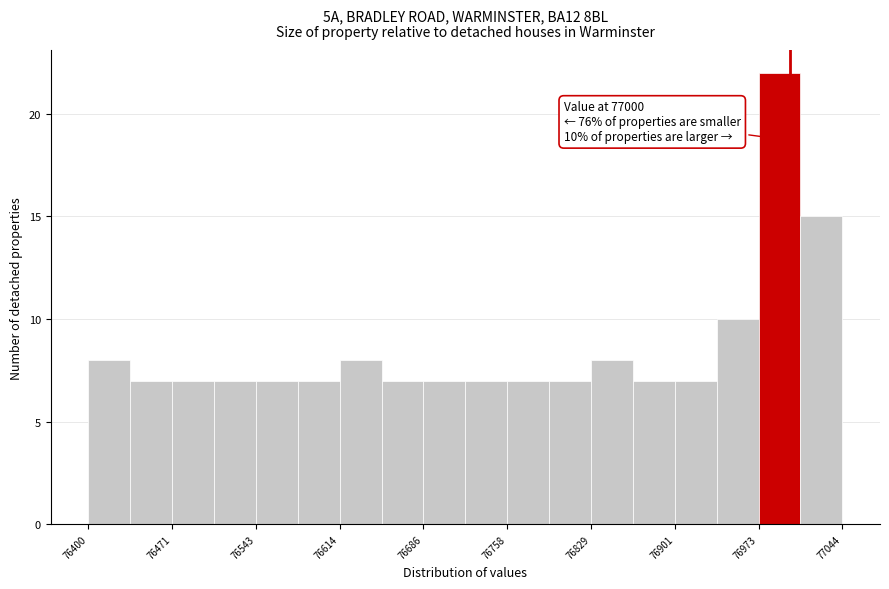

Read against the x-axis, roughly where is the centre of the tallest bar?

76990